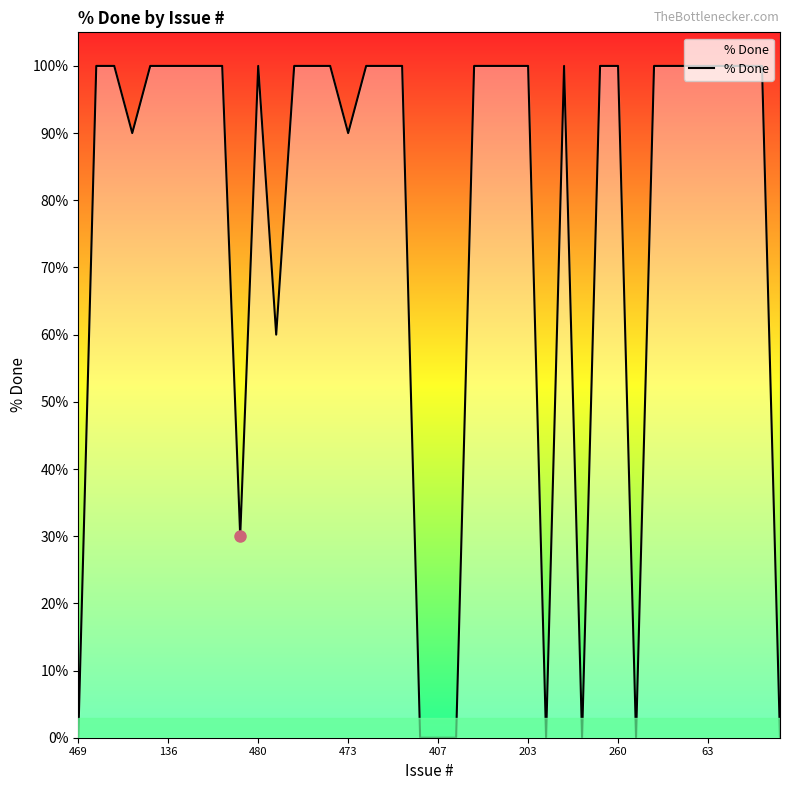

What is the difference between the maximum and minimum values?

100